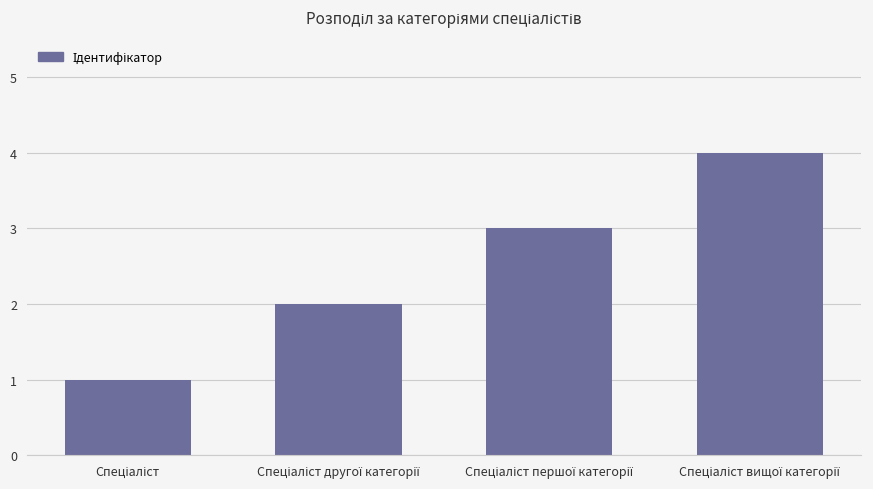

What is the greatest value displayed?

4